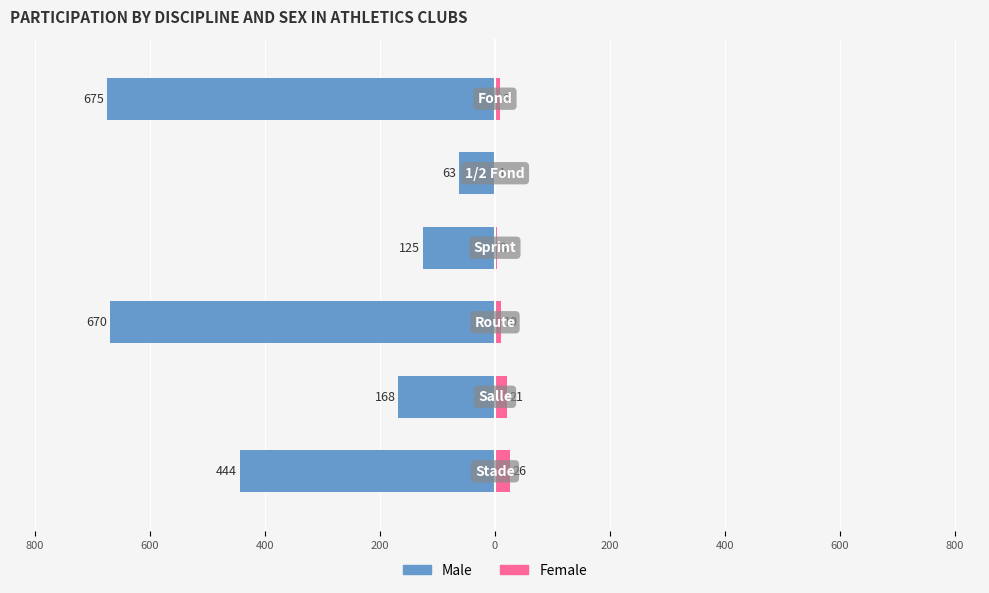

Which has a higher value, 600 or 400?

600